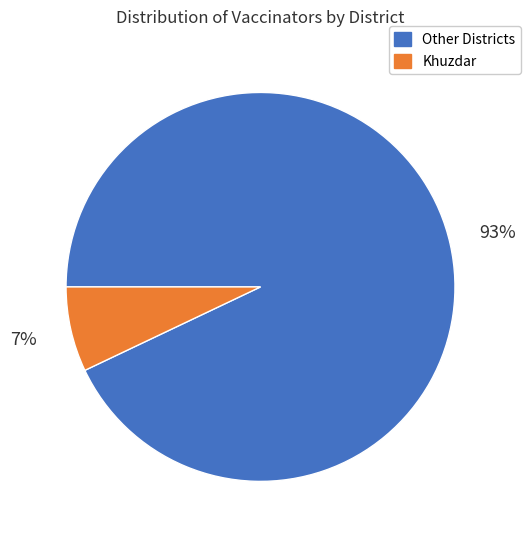

To the nearest percent, what is the average slice percentage?

50%